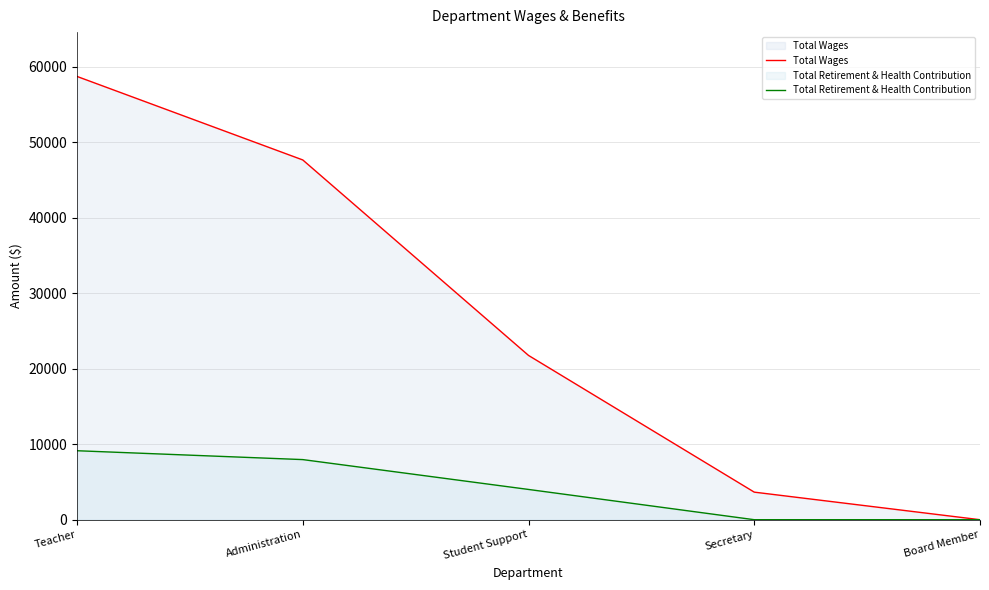

Reading right to left, what are all the values shown in this chart?

Total Wages: Board Member=0	Secretary=3651	Student Support=21753	Administration=47637	Teacher=58694
Total Retirement & Health Contribution: Board Member=0	Secretary=0	Student Support=4007	Administration=7960	Teacher=9134